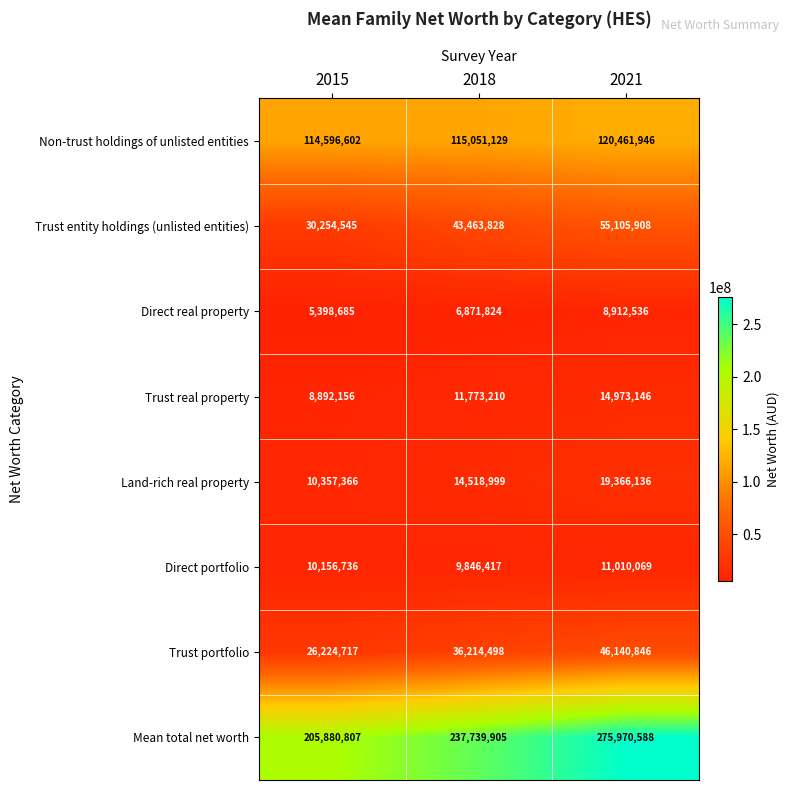

How many series are shown in this chart?

8